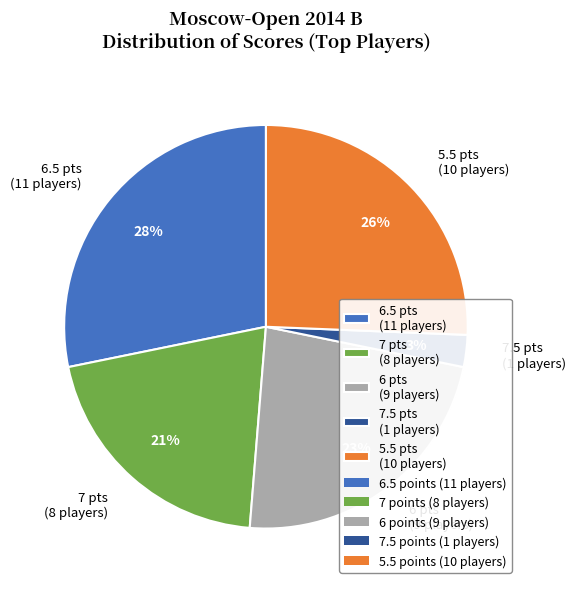

What is the largest slice in the pie chart?

6.5 pts (11 players)